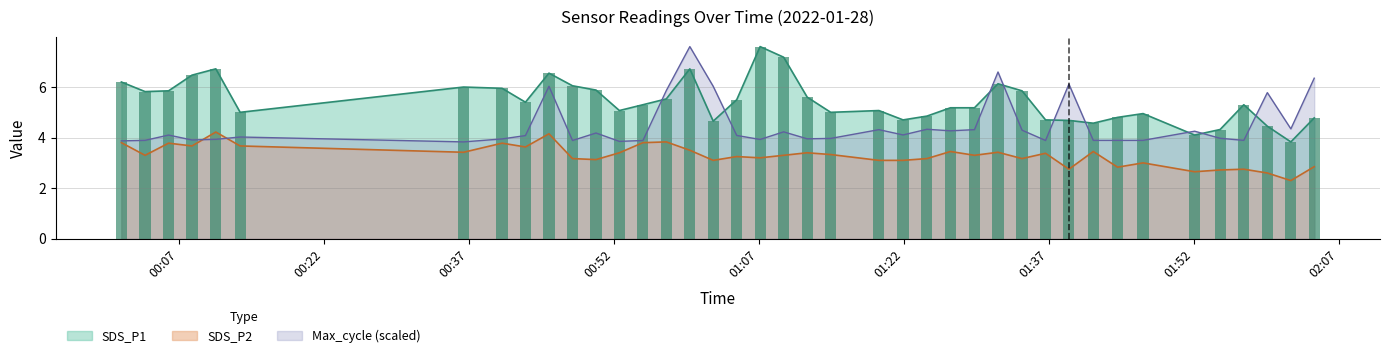

Which category has the highest value in the Max_cycle_scaled series?

2022/01/28 00:59:52